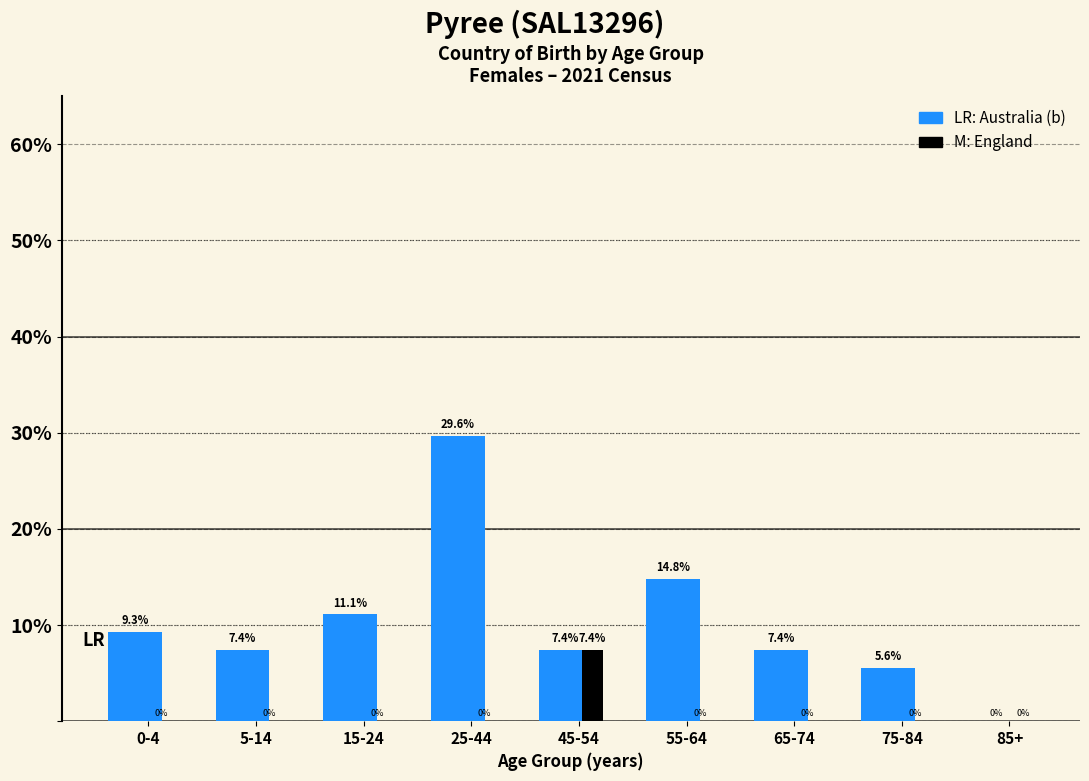

Reading left to right, what are all the values shown in this chart?

Australia (b): 0-4=9.3	5-14=7.4	15-24=11.1	25-44=29.6	45-54=7.4	55-64=14.8	65-74=7.4	75-84=5.6	85+=0.0
England: 0-4=0.0	5-14=0.0	15-24=0.0	25-44=0.0	45-54=7.4	55-64=0.0	65-74=0.0	75-84=0.0	85+=0.0